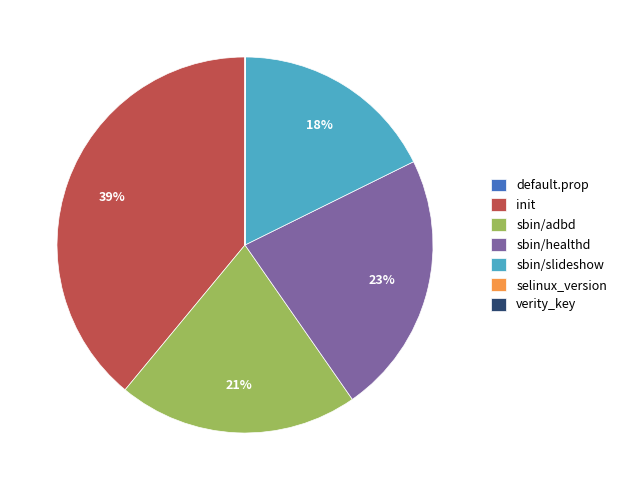

Is there a majority slice in this chart?

No